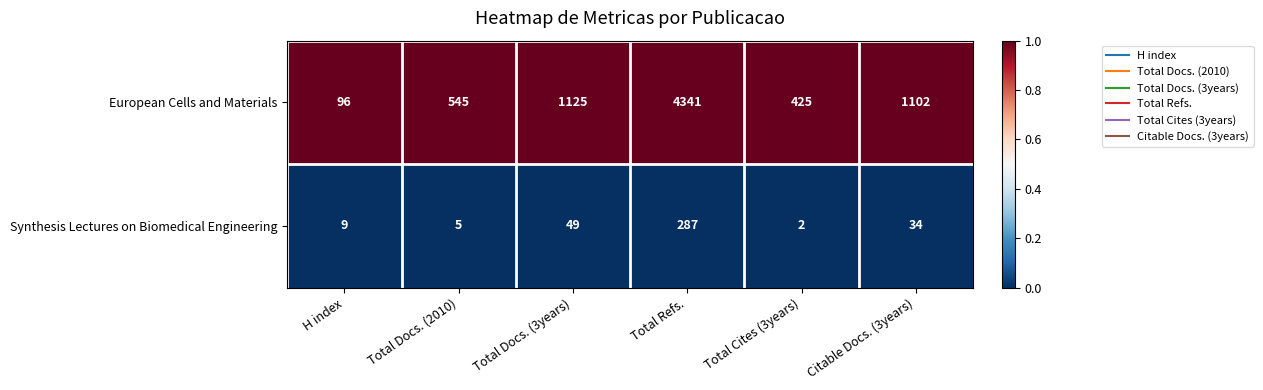

Reading left to right, list all the values displayed in this chart.

European Cells and Materials: H index=96	Total Docs. (2010)=545	Total Docs. (3years)=1125	Total Refs.=4341	Total Cites (3years)=425	Citable Docs. (3years)=1102
Synthesis Lectures on Biomedical Engineering: H index=9	Total Docs. (2010)=5	Total Docs. (3years)=49	Total Refs.=287	Total Cites (3years)=2	Citable Docs. (3years)=34